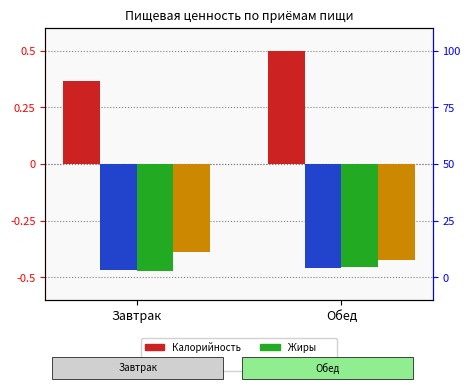

Between Завтрак and Обед, which series saw the biggest shift?

Калорийность